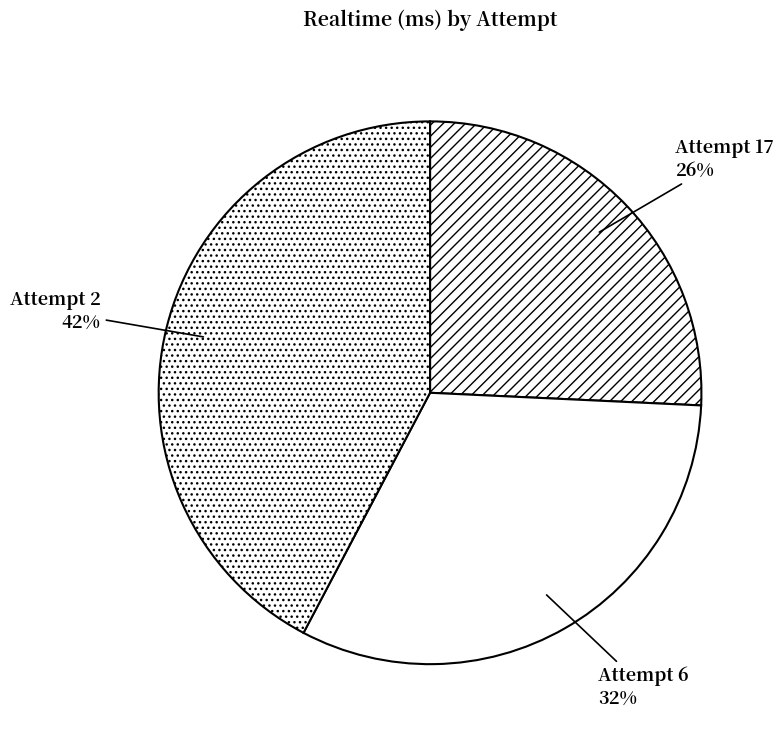

Which slice is the smallest?

Attempt 17